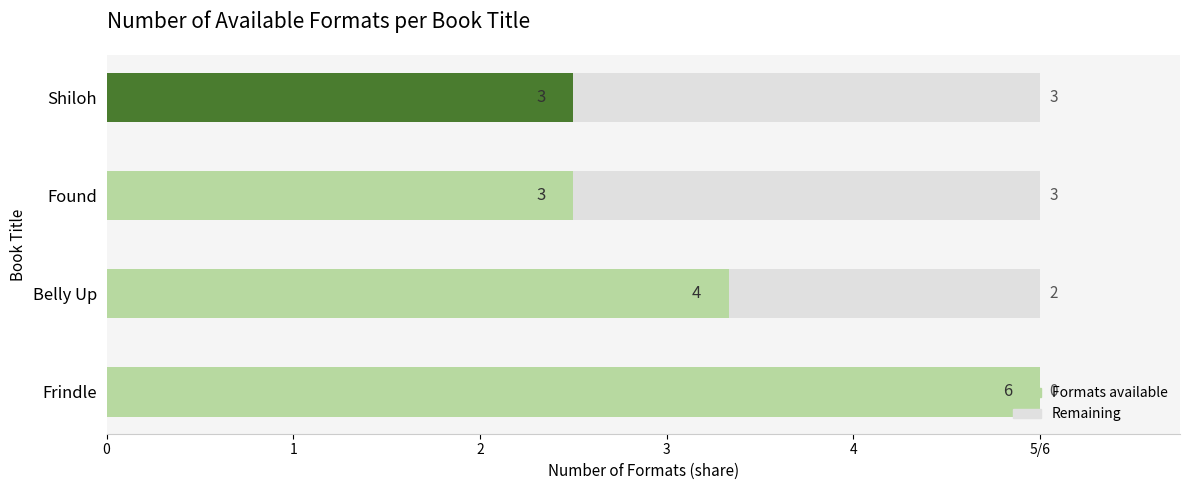

Which has a higher value, Belly Up or Shiloh?

Belly Up